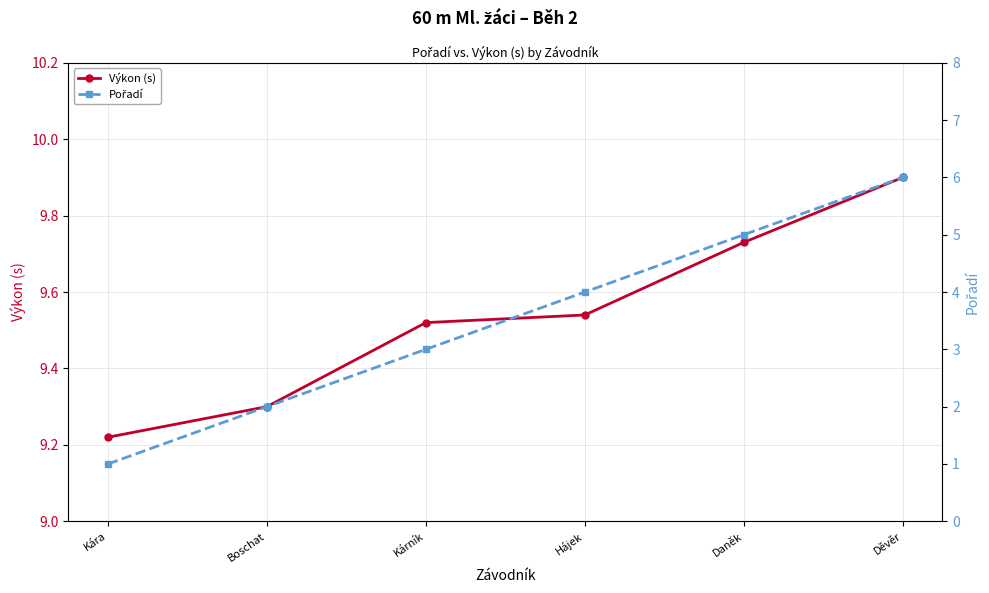

Is it true that Výkon (s) equals 12.9 at Boschat?

False